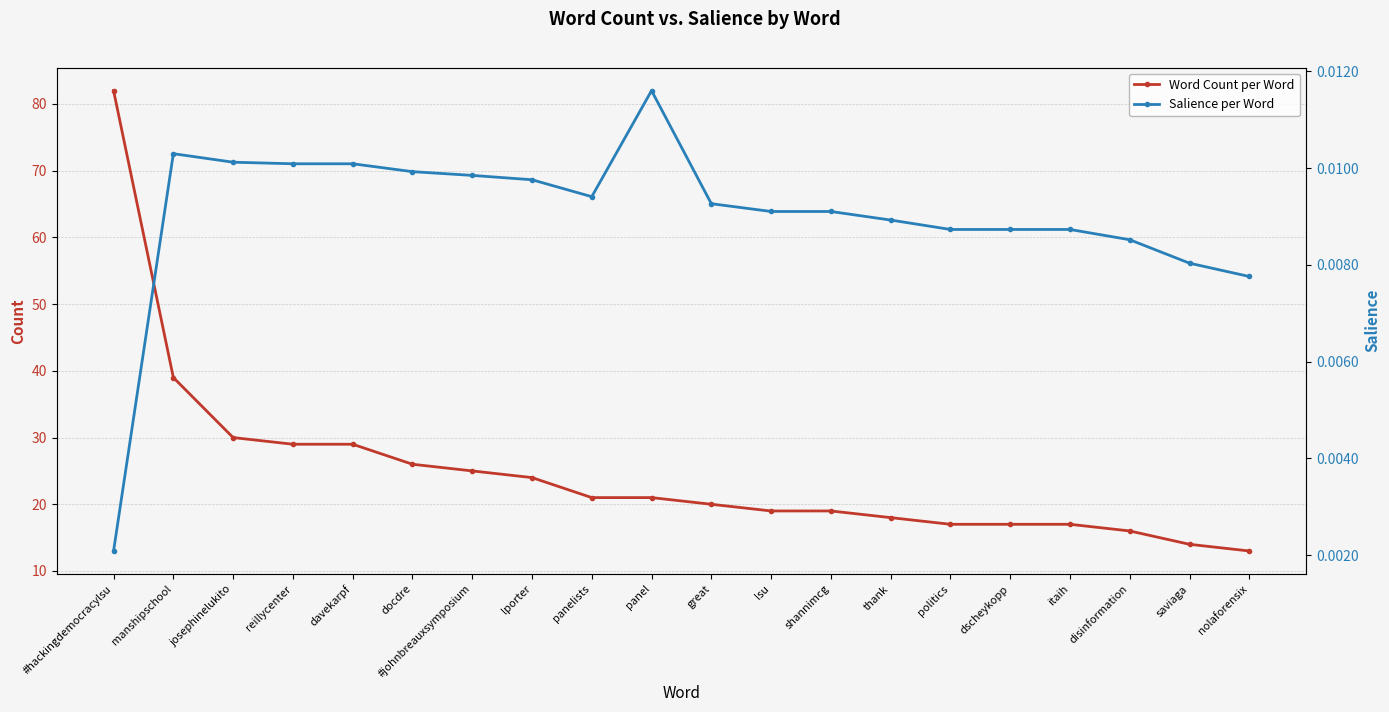

What is the difference between the maximum and minimum values in the Word Count per Word series?

69